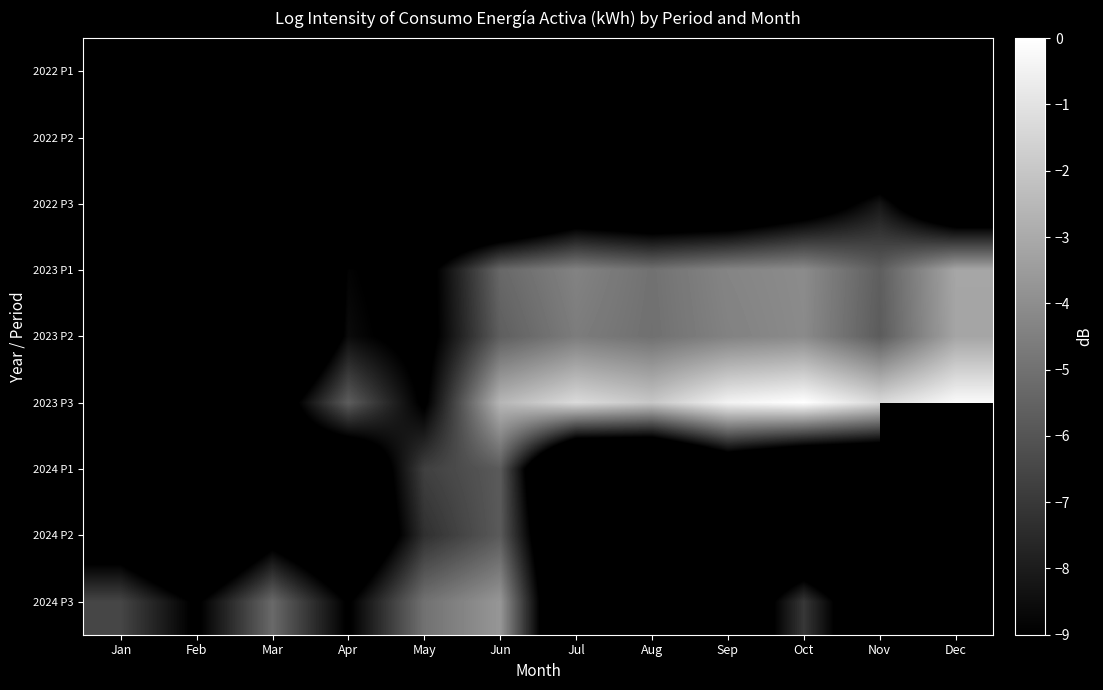

Which series has the largest range (max minus min)?

2023 P3